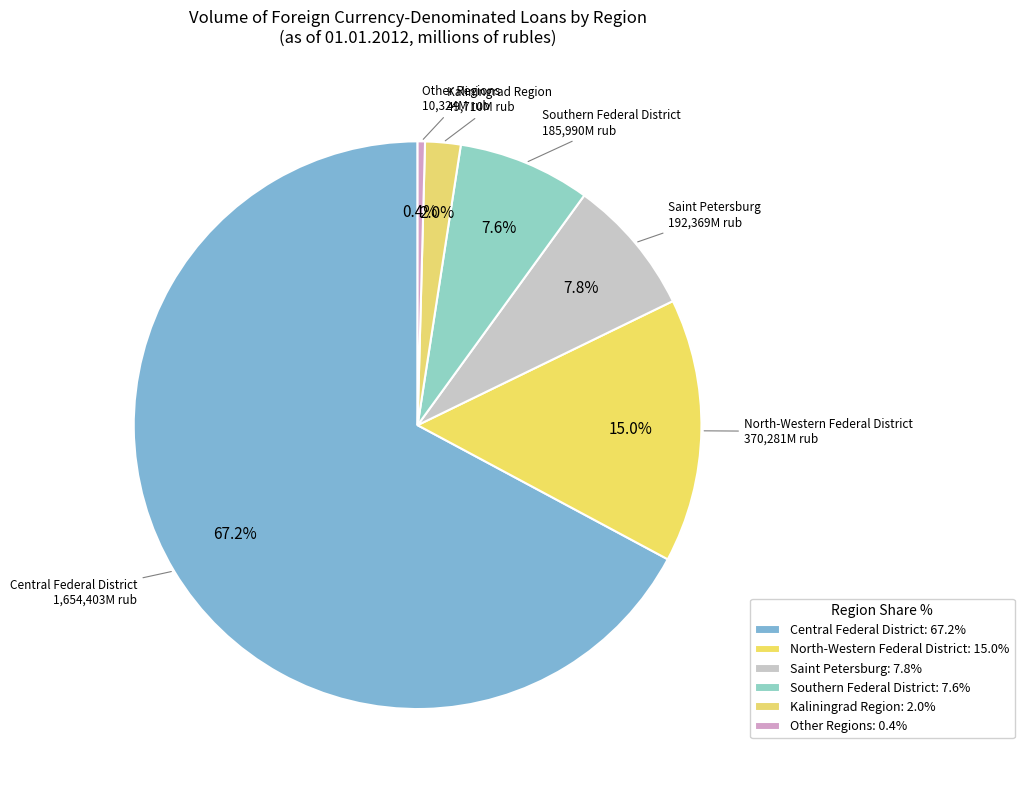

Approximately how many times larger is the value at Kaliningrad Region compared to Saint Petersburg?

0.3